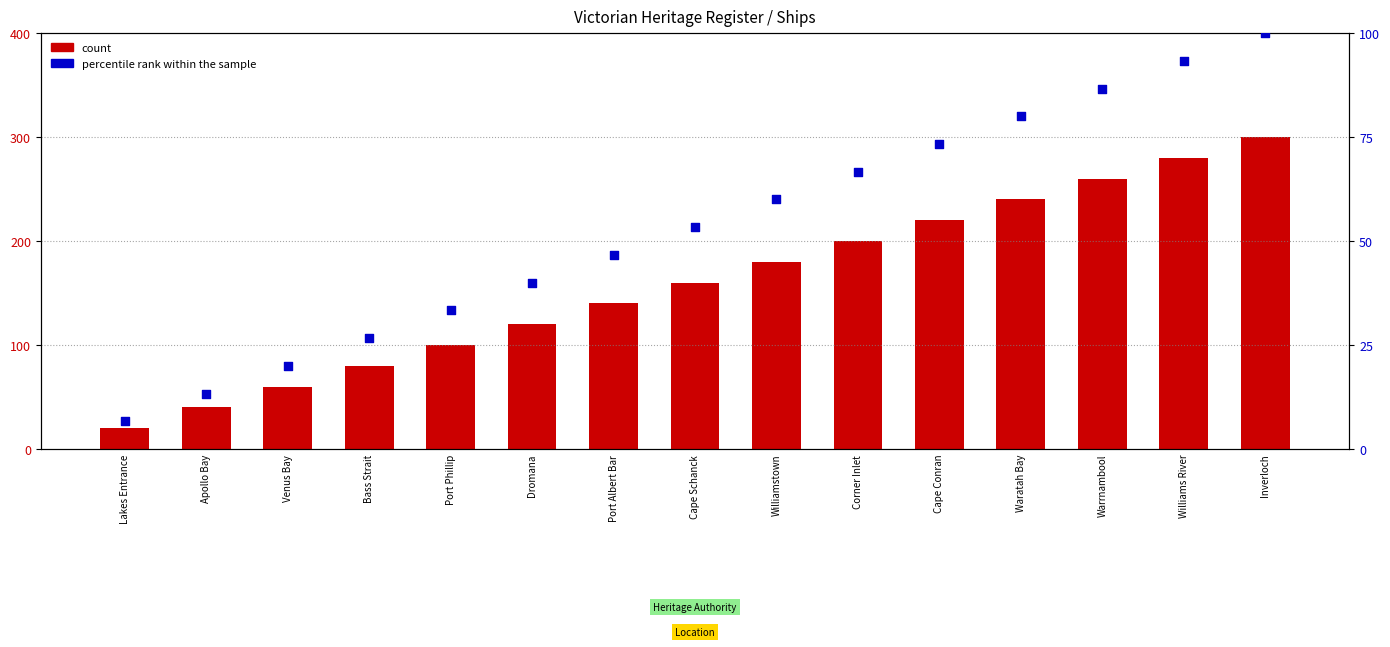

Which series contains the lowest Y value?

percentile rank within the sample